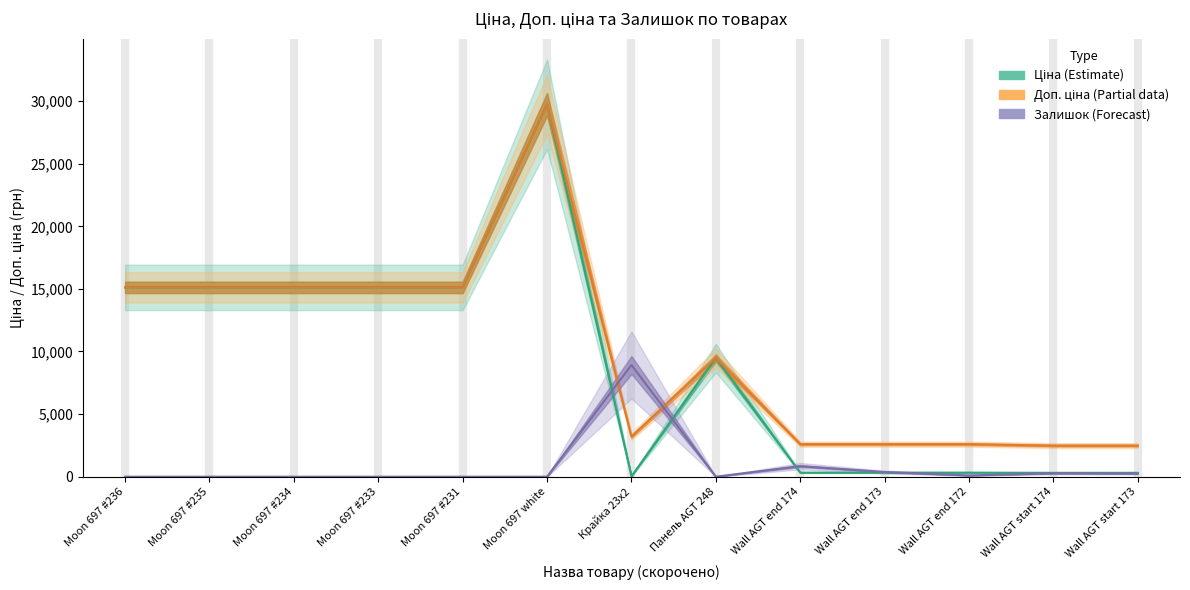

At which category does Залишок (Forecast) reach its first local peak?

Крайка 23x2